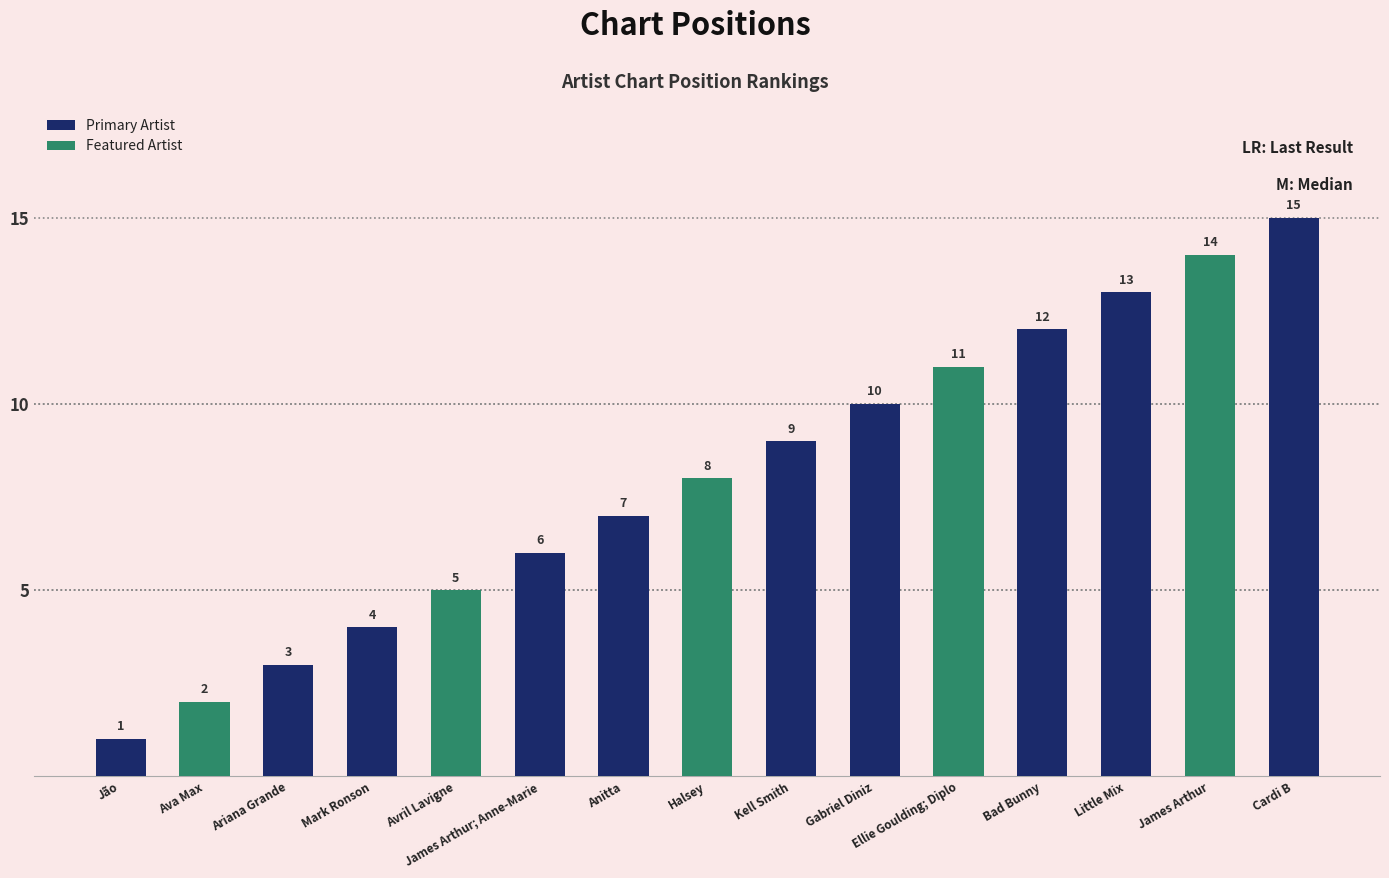

What is the ratio of the value at Ariana Grande to the value at Little Mix?

0.2